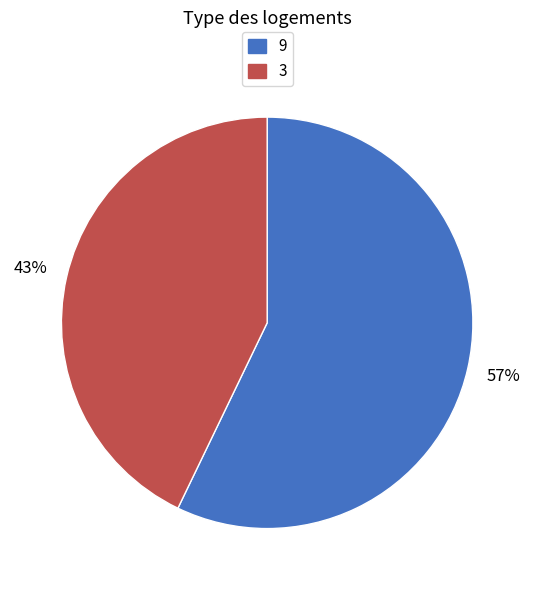

Is there any slice that represents more than half of the pie?

Yes